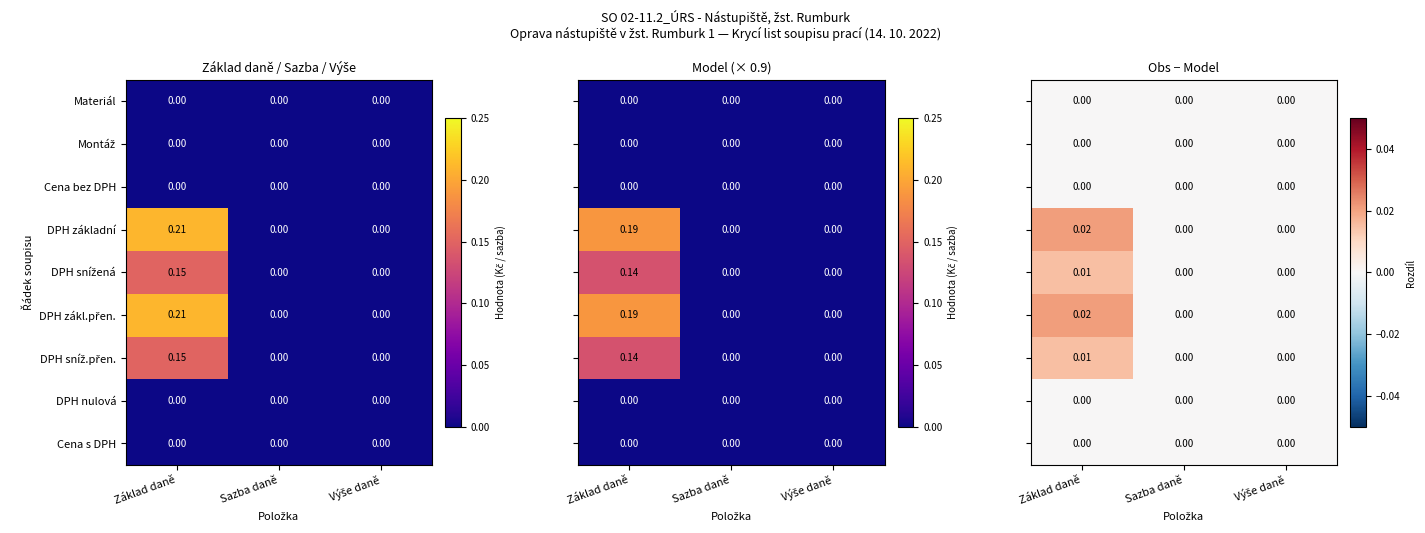

Rank the series at Výše daně from highest to lowest value.

Materiál, Montáž, Cena bez DPH, DPH základní, DPH snížená, DPH zákl.přen., DPH sníž.přen., DPH nulová, Cena s DPH